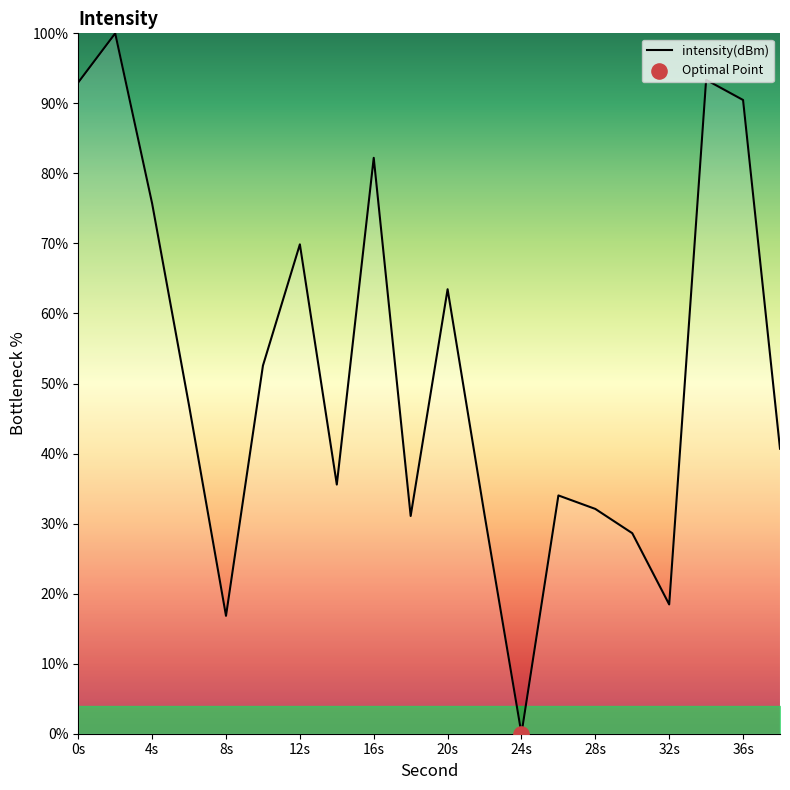

What is the difference between the maximum and minimum values?

100.0